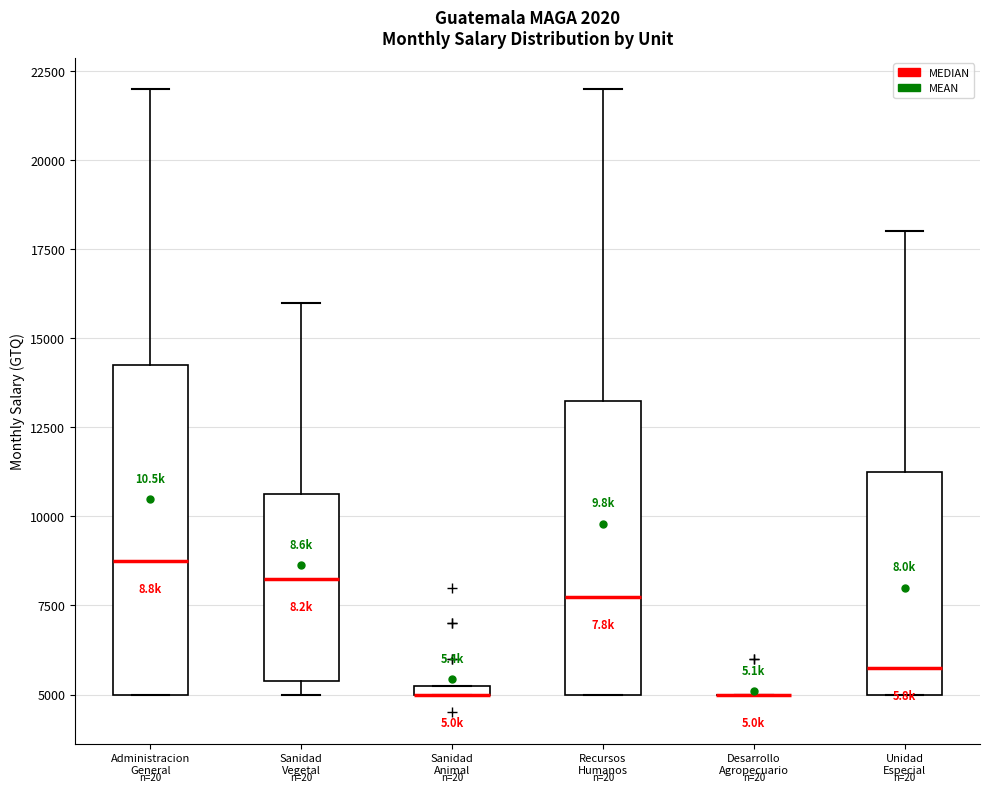

Which box is the tallest, from its lower edge to its upper edge?

Administracion General